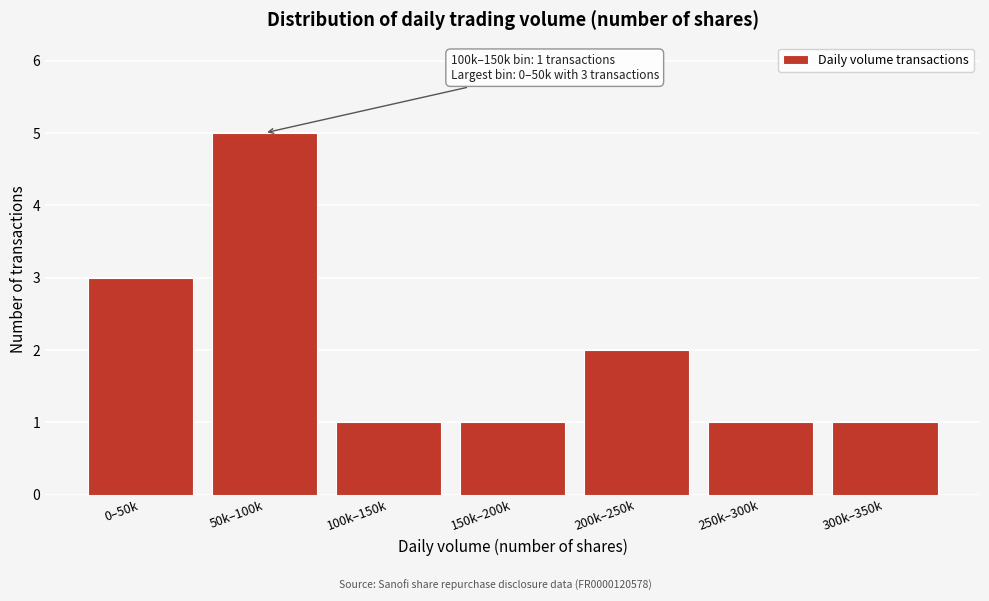

Reading left to right, what are all the values shown in this chart?

3	5	1	1	2	1	1